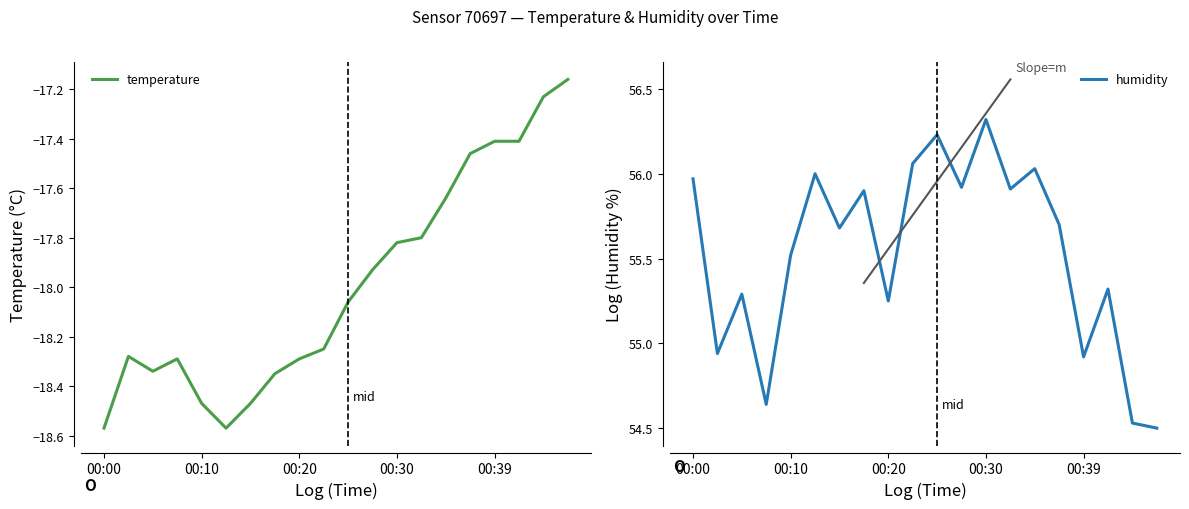

What is the value of the temperature point at the 14th from the left?

-17.8